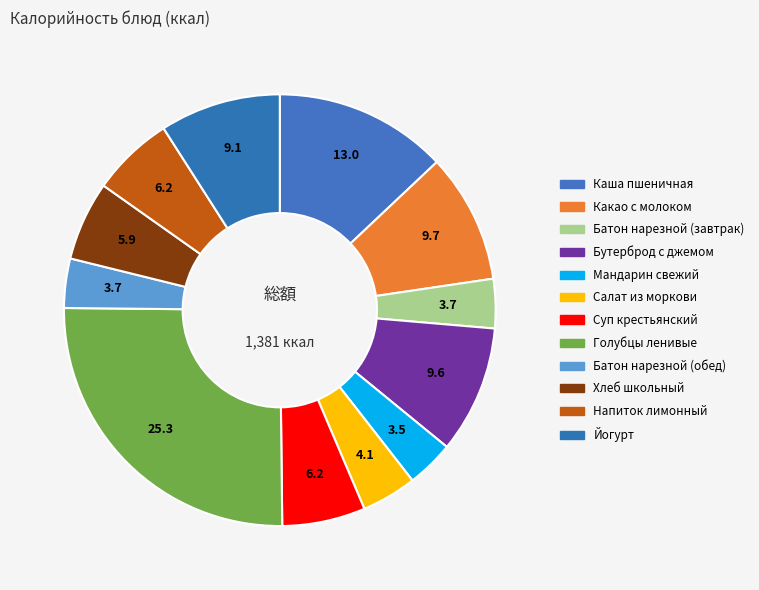

To the nearest percent, what is the difference between the Какао с молоком and Батон нарезной (завтрак) slice percentages?

6%